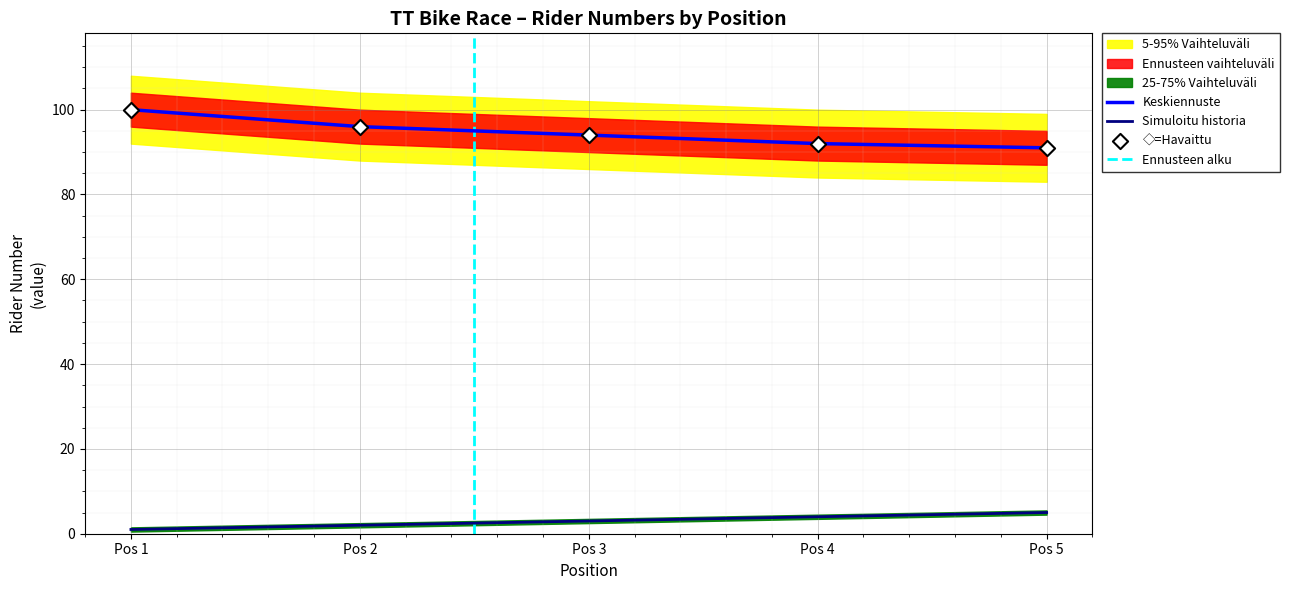

The Simuloitu historia series shows 5 at Pos 5. True or false?

True